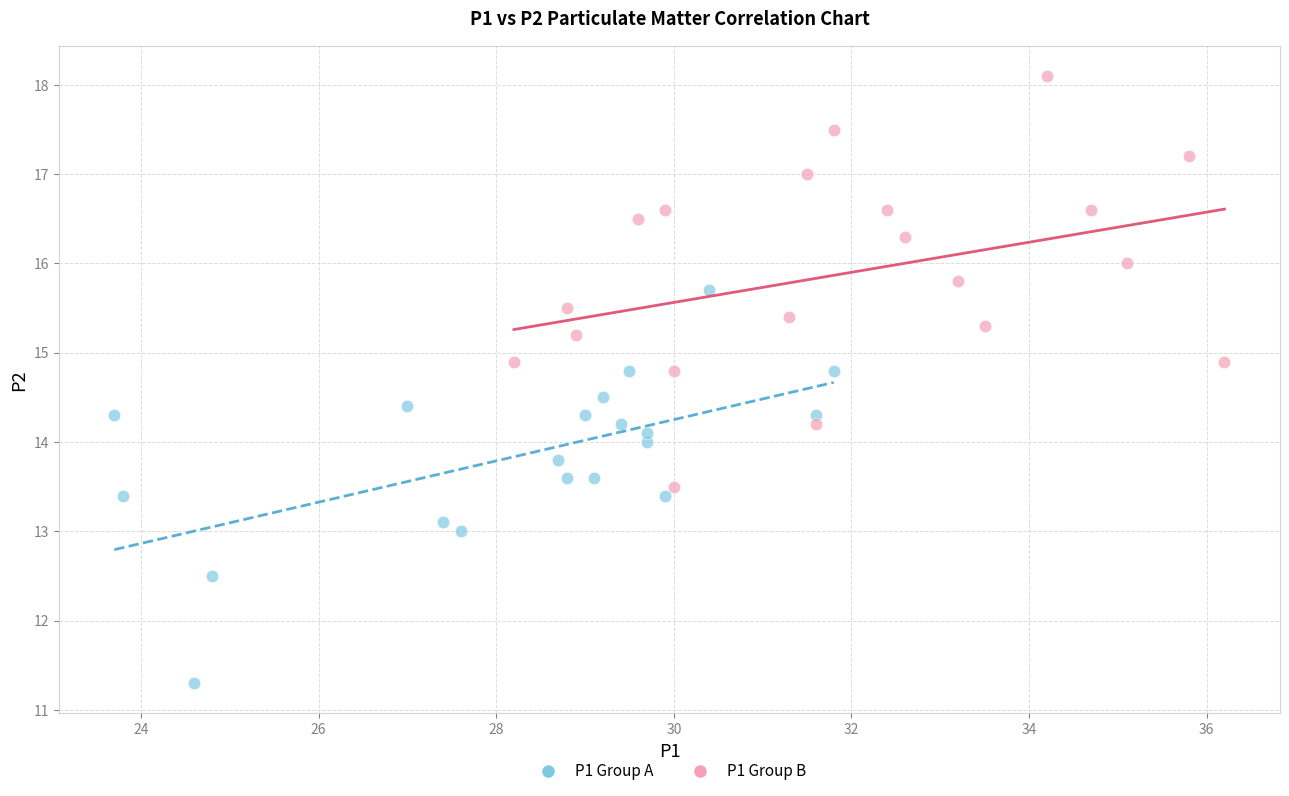

Which series contains the lowest Y value?

P1 Group A